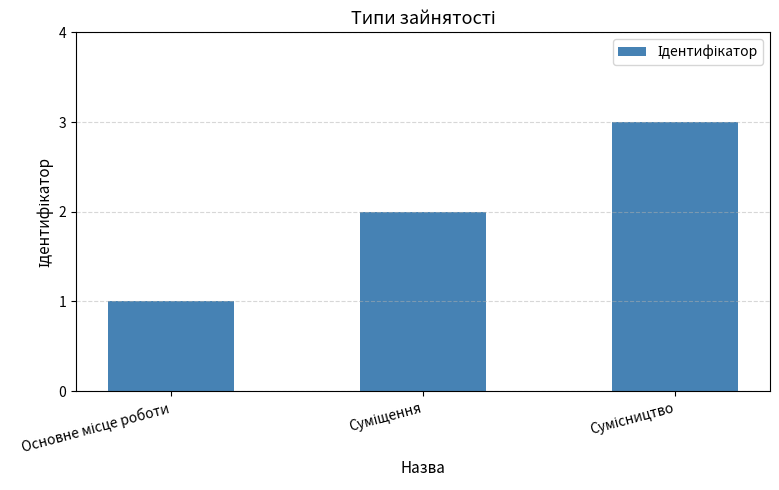

What is the value of the 1st bar from the left?

1